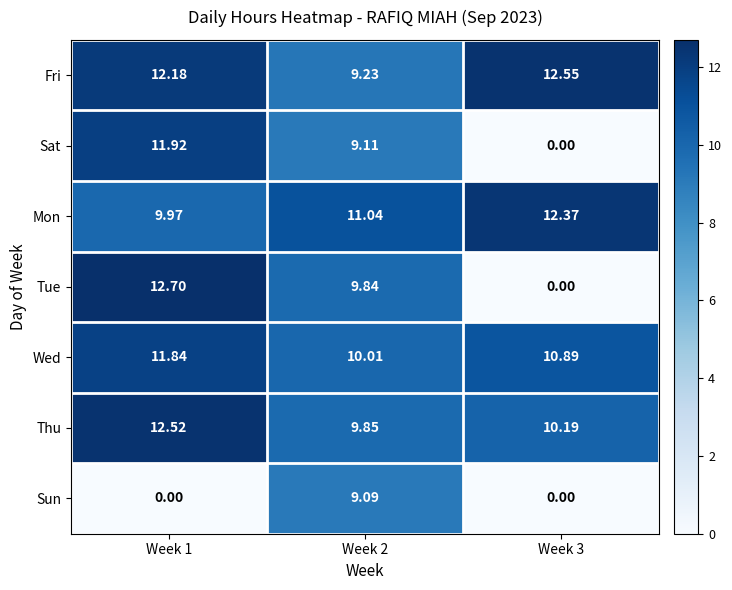

Which series changed the most between Week 2 and Week 3?

Tue